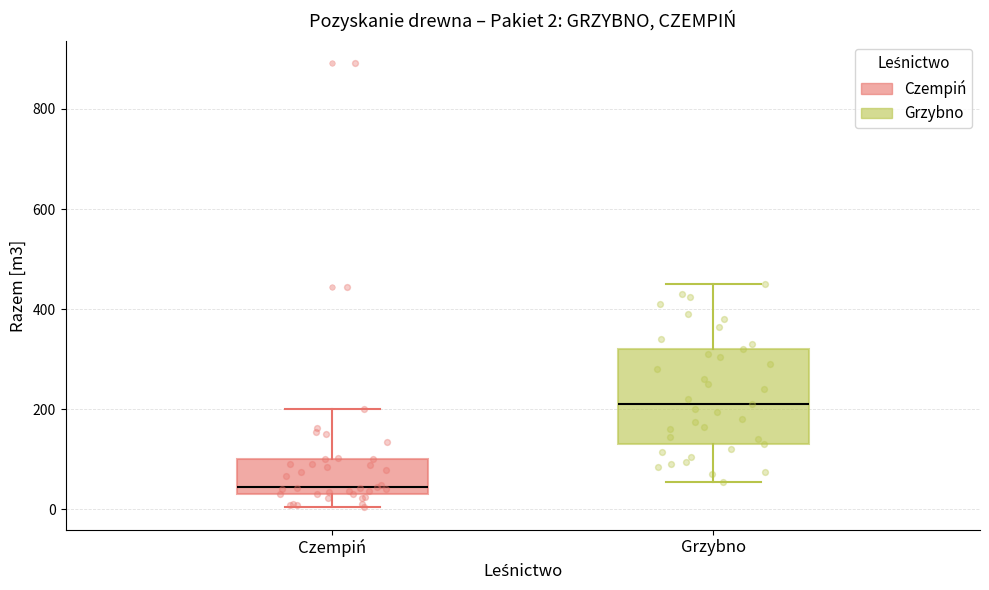

Which box's median line is the lowest?

Czempiń